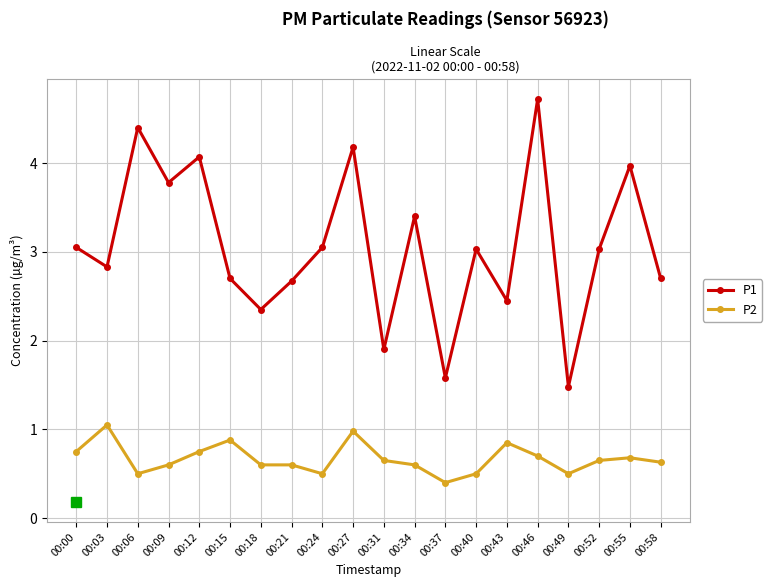

List the series in order of their peak value, lowest first.

P2, P1